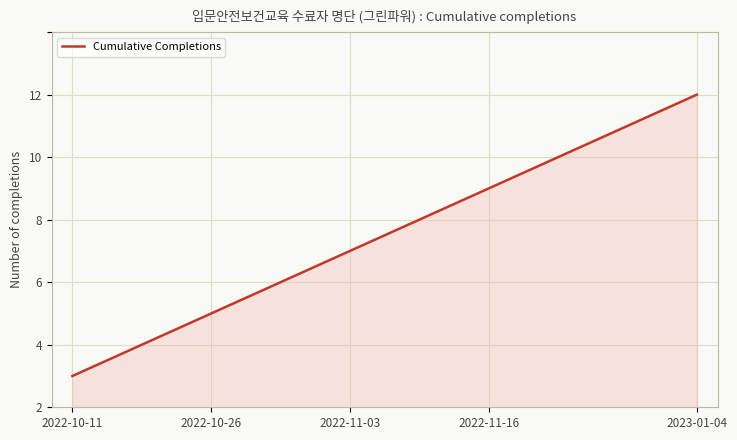

True or false: the data has more than 2 interior local peaks.

False